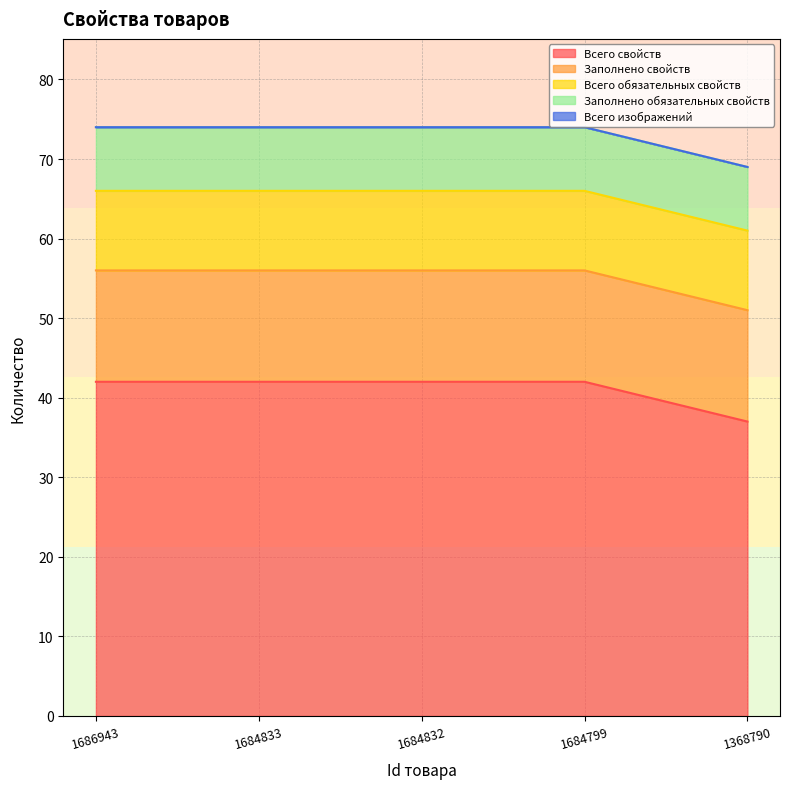

What is the lowest value of the Всего обязательных свойств series?

10